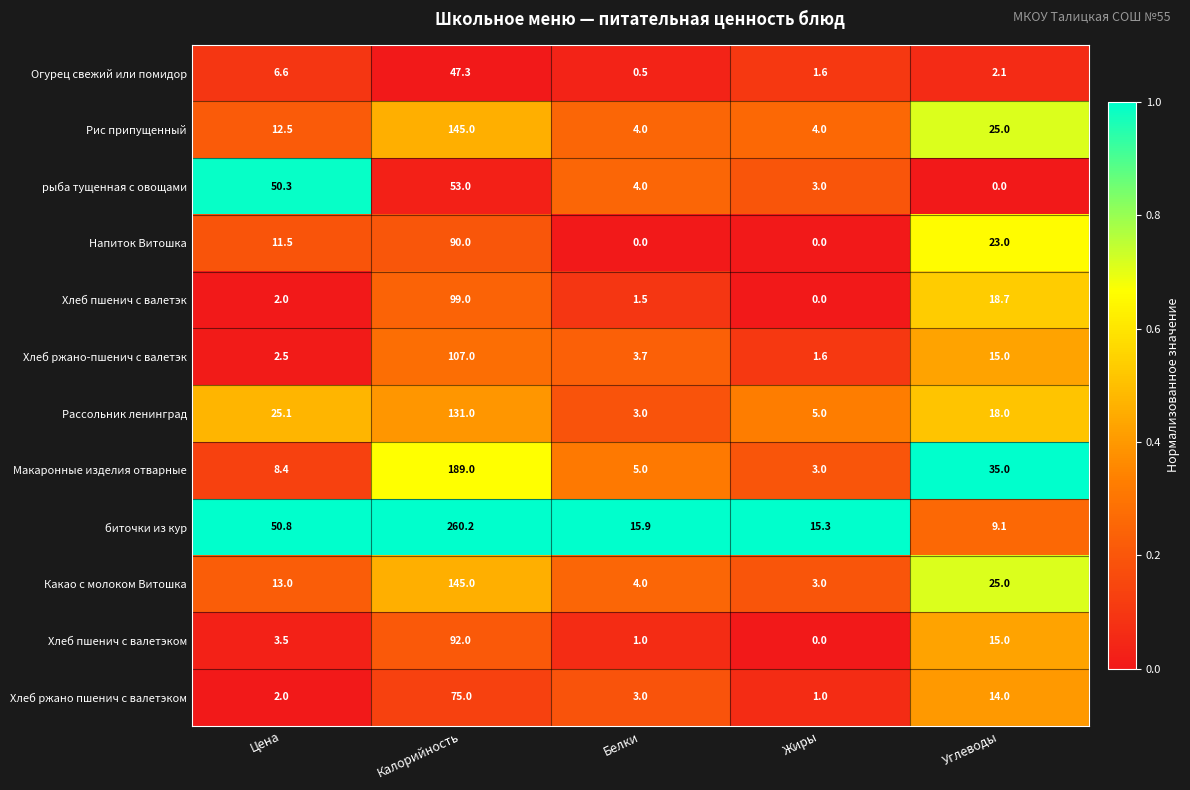

At how many categories does at least one series exceed 0?

5